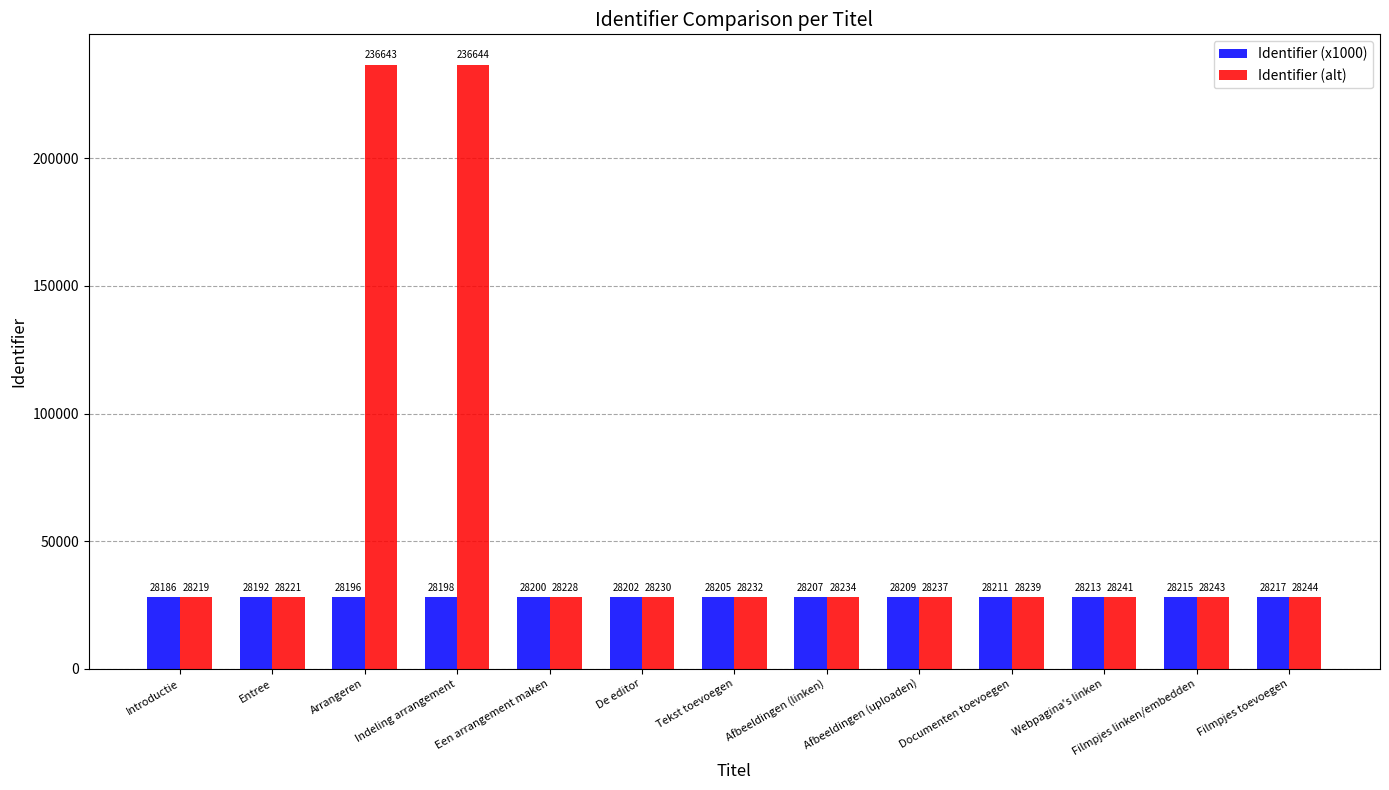

Reading left to right, extract all data points from this chart.

Identifier (x1000): Introductie=28186	Entree=28192	Arrangeren=28196	Indeling arrangement=28198	Een arrangement maken=28200	De editor=28202	Tekst toevoegen=28205	Afbeeldingen (linken)=28207	Afbeeldingen (uploaden)=28209	Documenten toevoegen=28211	Webpagina's linken=28213	Filmpjes linken/embedden=28215	Filmpjes toevoegen=28217
Identifier (alt): Introductie=28219	Entree=28221	Arrangeren=236643	Indeling arrangement=236644	Een arrangement maken=28228	De editor=28230	Tekst toevoegen=28232	Afbeeldingen (linken)=28234	Afbeeldingen (uploaden)=28237	Documenten toevoegen=28239	Webpagina's linken=28241	Filmpjes linken/embedden=28243	Filmpjes toevoegen=28244